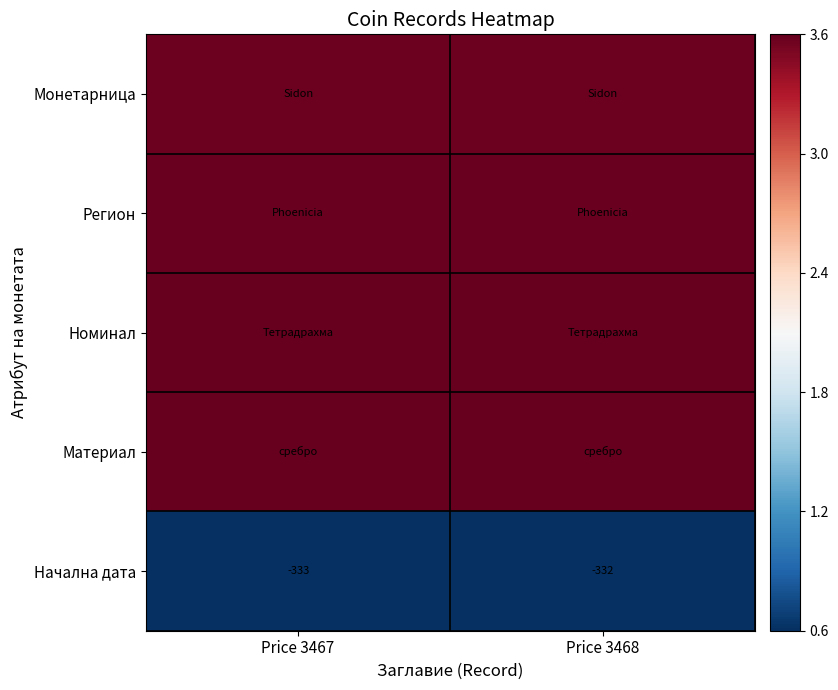

The Монетарница series shows 3.6 at Price 3468. True or false?

True